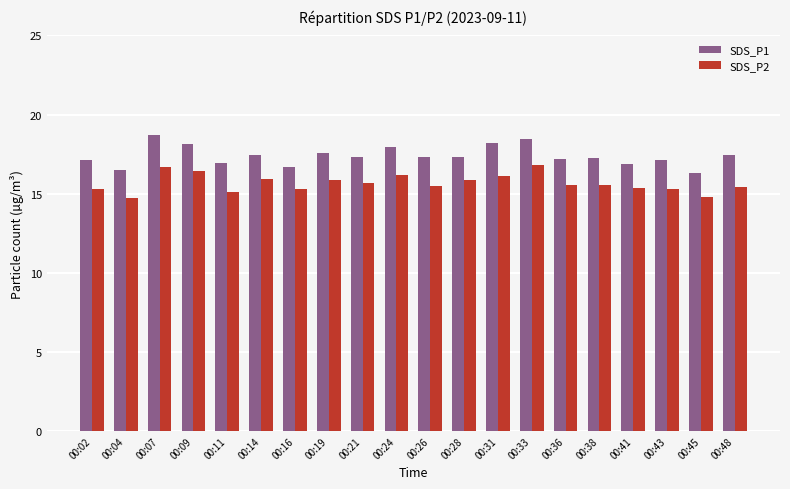

At which category does the chart reach its peak across all series?

00:07